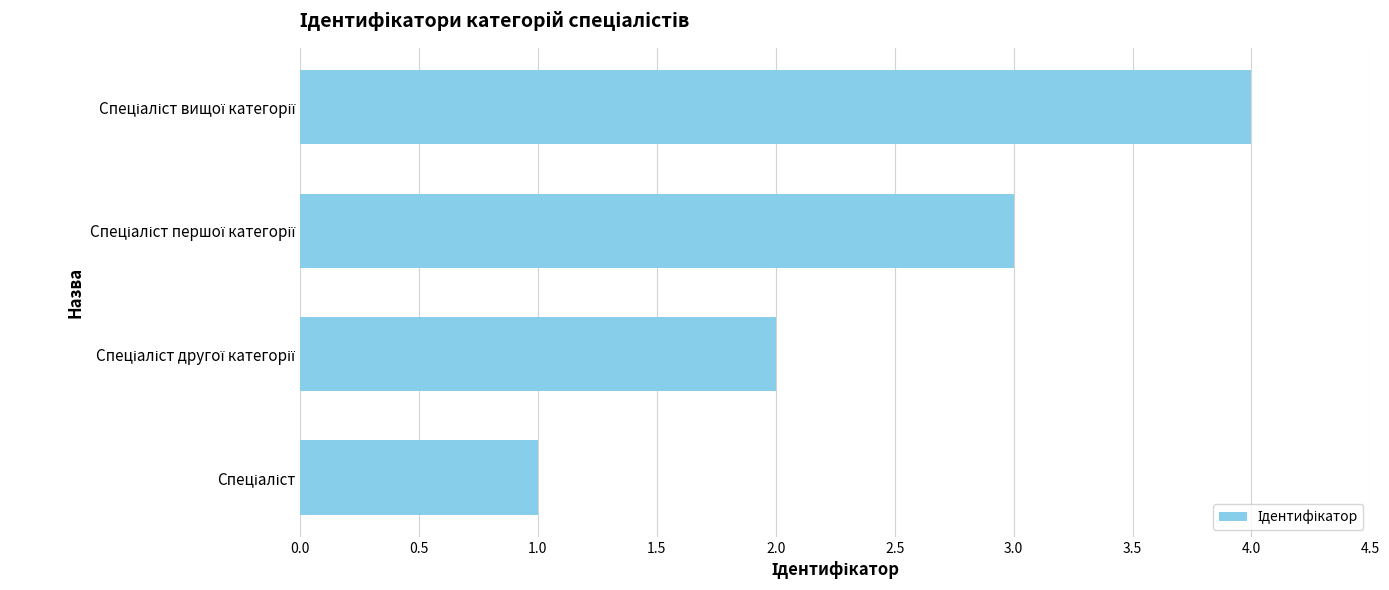

What is the maximum value shown in the chart?

4